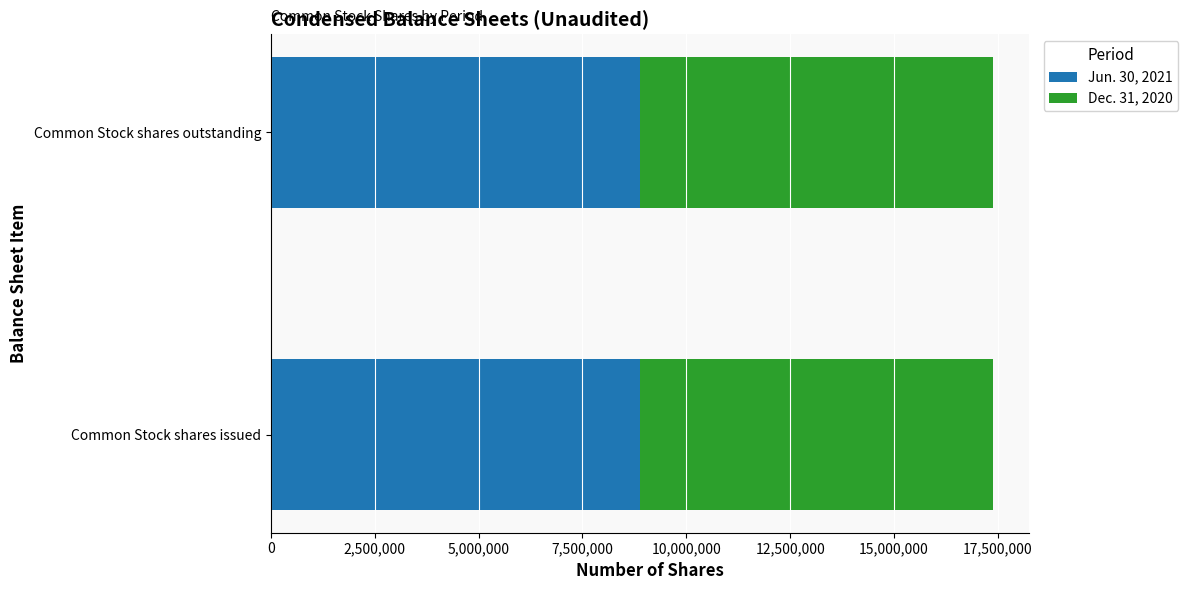

What is the total value across all series at Common Stock shares outstanding?

17380342